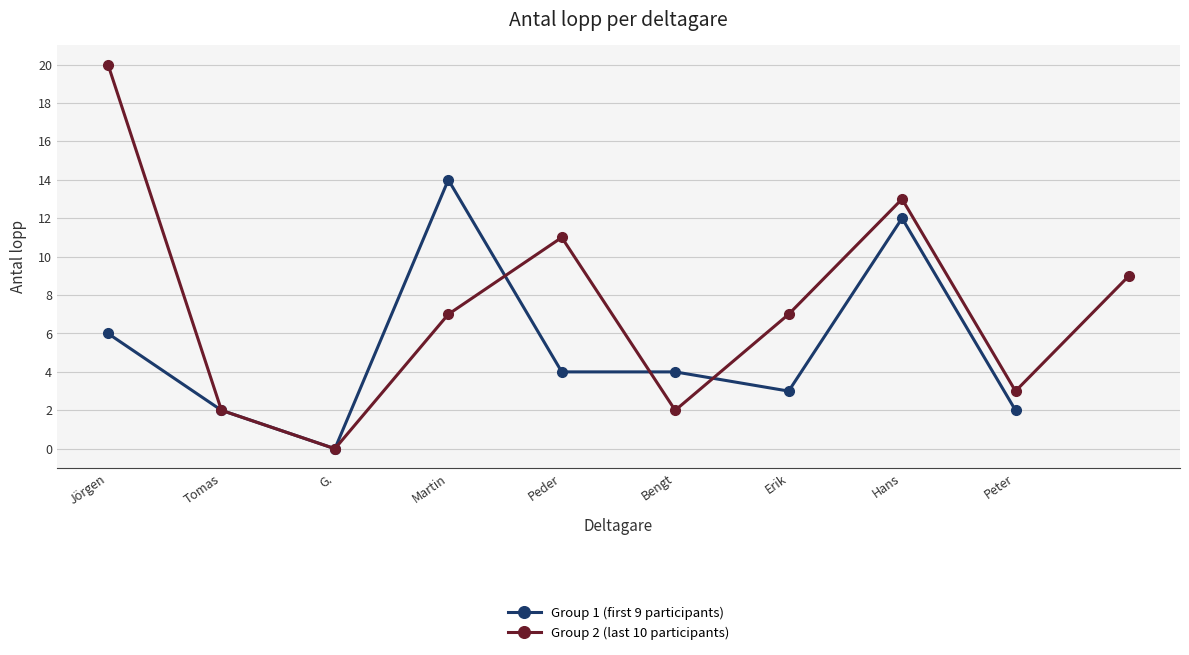

What is the value of the Group 1 (first 9 participants) point at the 5th from the left?

4